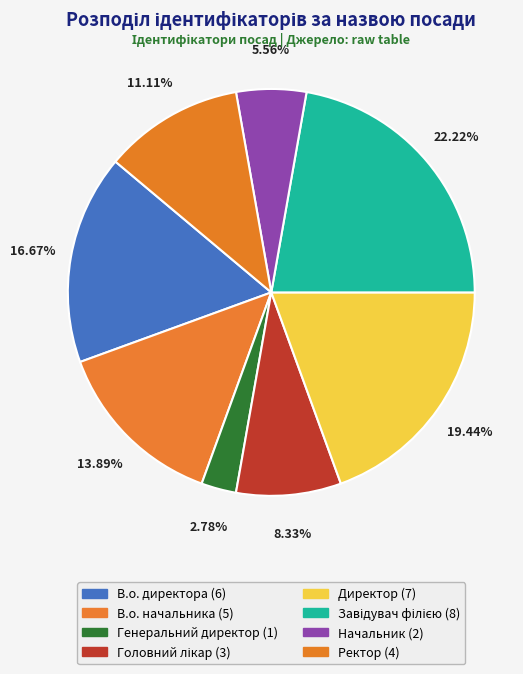

Is Ректор the majority of the pie?

No